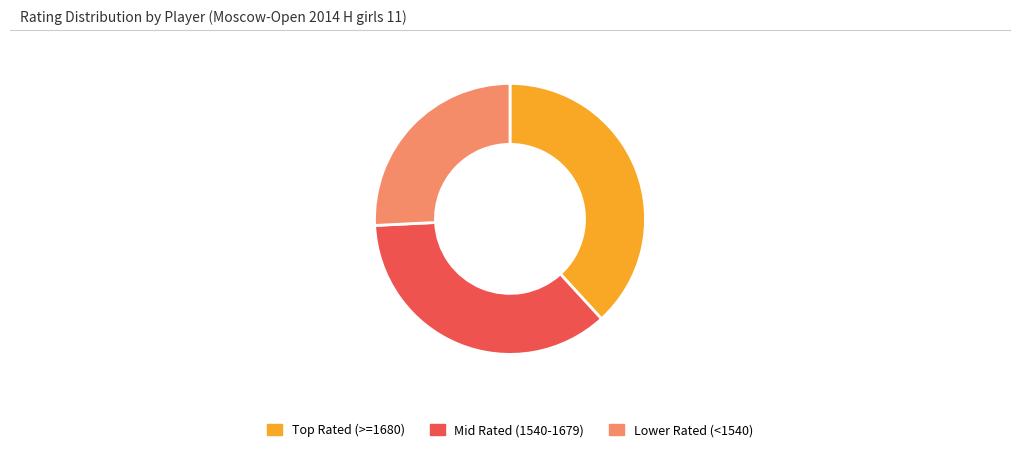

Which category has the biggest portion of the pie?

Top Rated (>=1680)